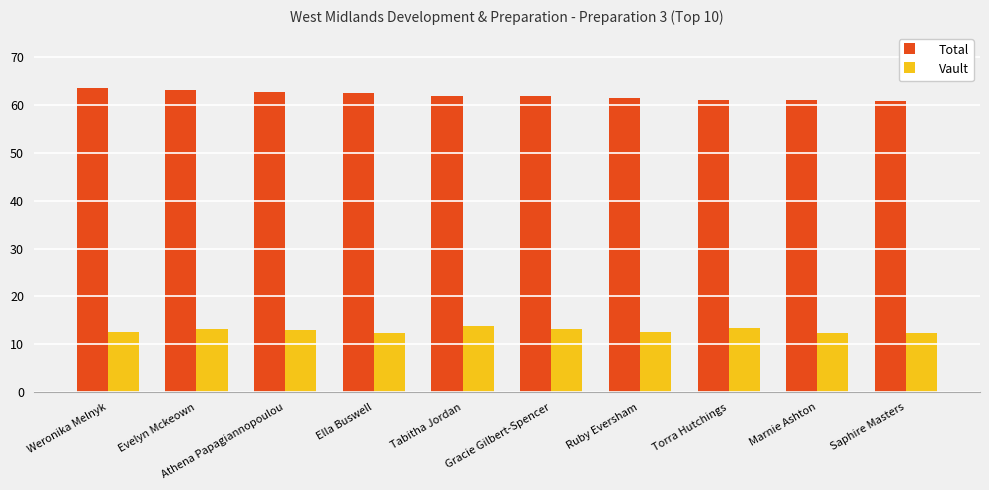

How many groups of bars are there?

10